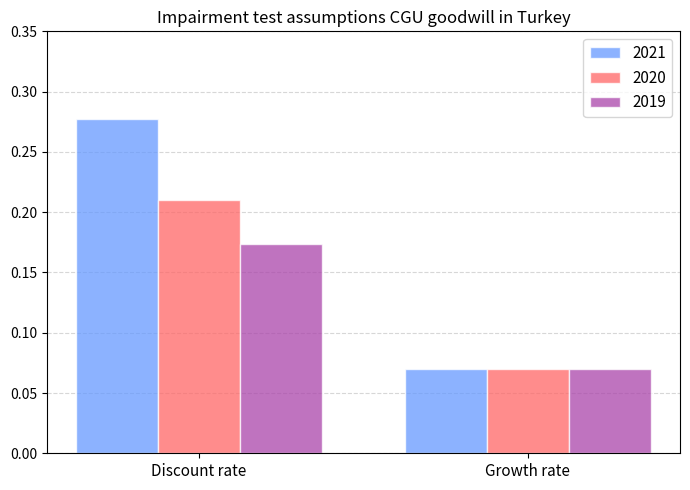

The 2021 series shows 0.5 at Discount rate. True or false?

False